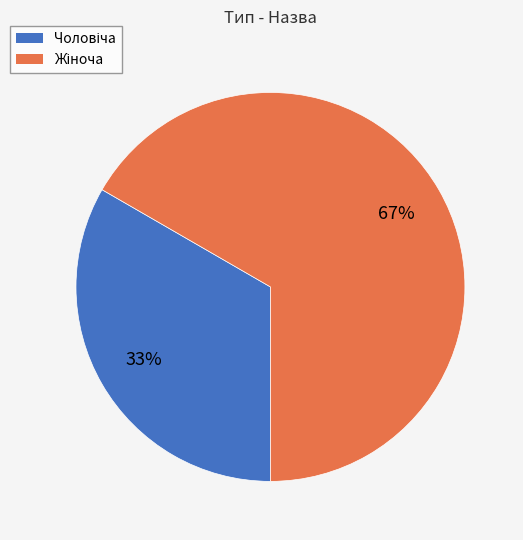

To the nearest percent, what is the average slice percentage?

50%